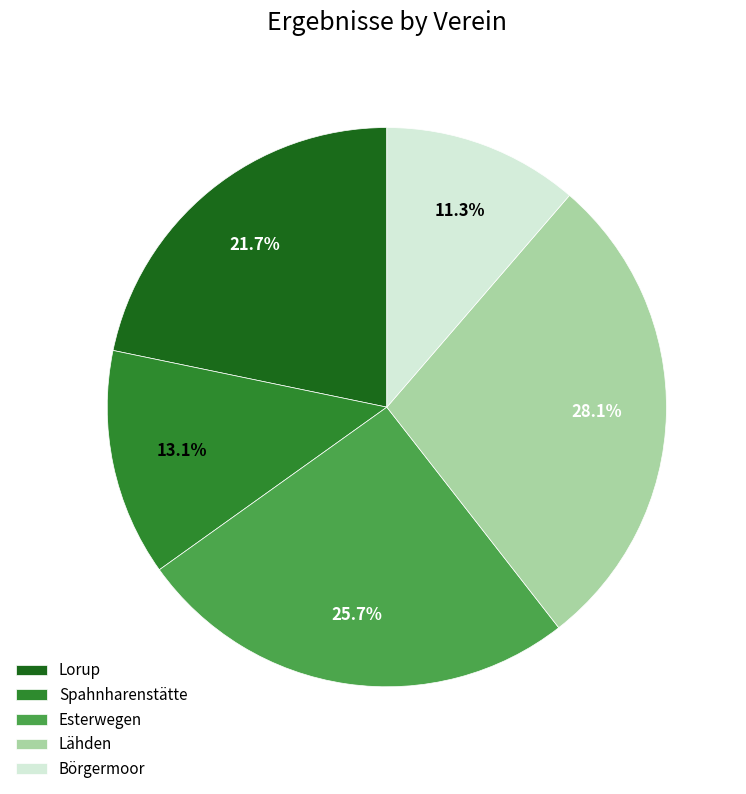

Rank the categories by value from lowest to highest.

Börgermoor, Spahnharenstätte, Lorup, Esterwegen, Lähden